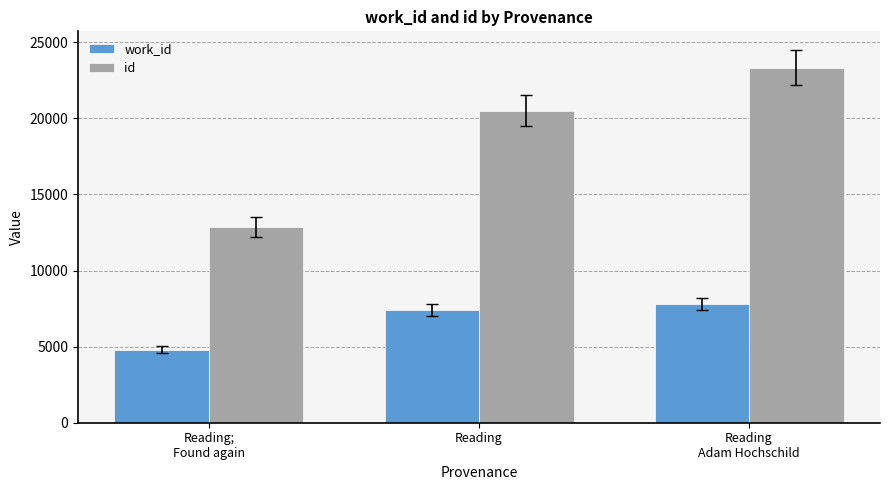

List the labels in order of id value, largest first.

Reading
Adam Hochschild, Reading, Reading;
Found again